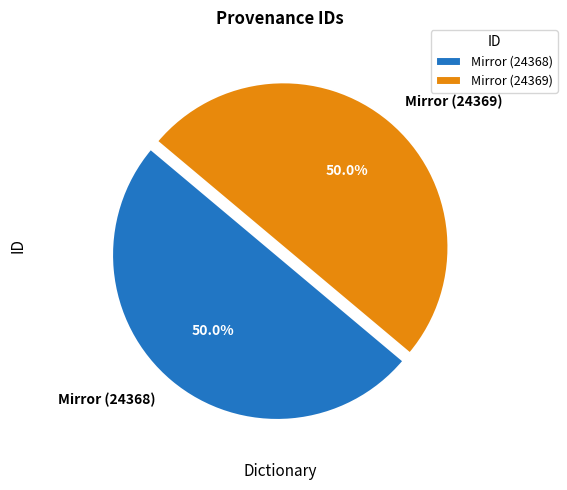

What is the ratio of the value at Mirror (24368) to the value at Mirror (24369)?

1.0